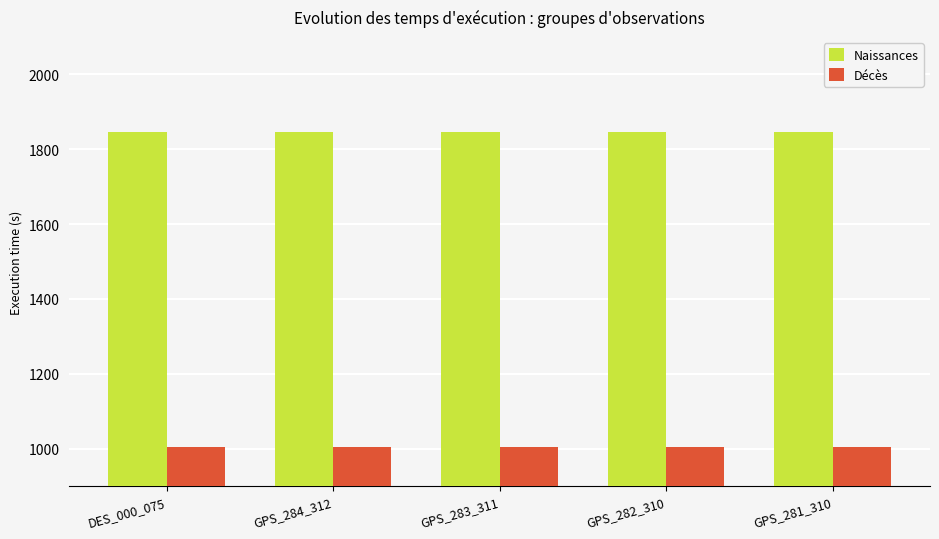

What is the total value across all series at GPS_284_312?

2850